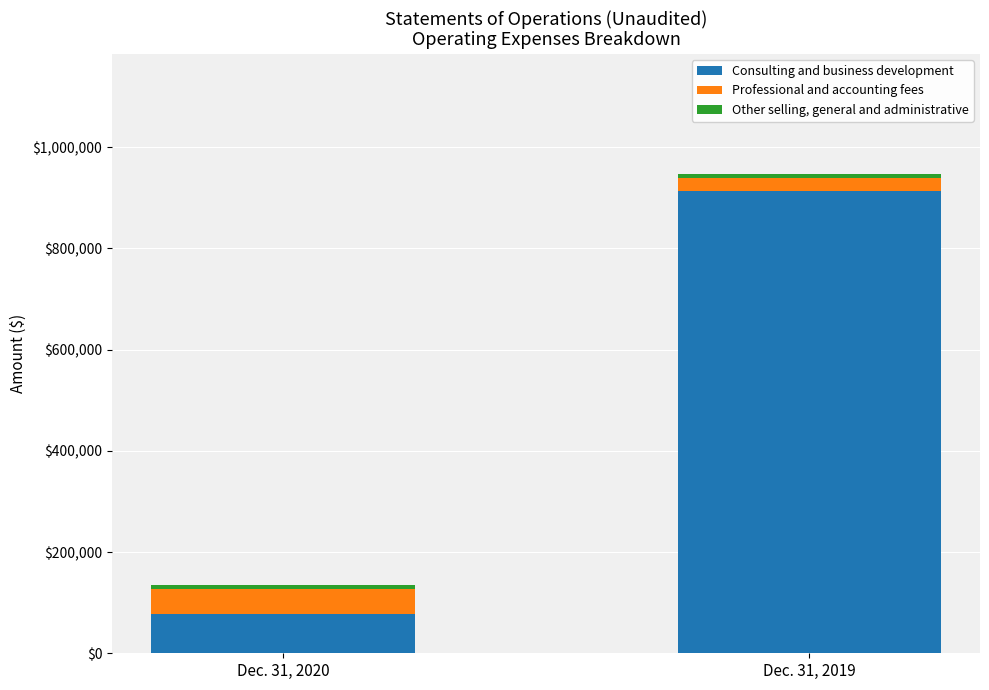

How many bars are there in total?

2